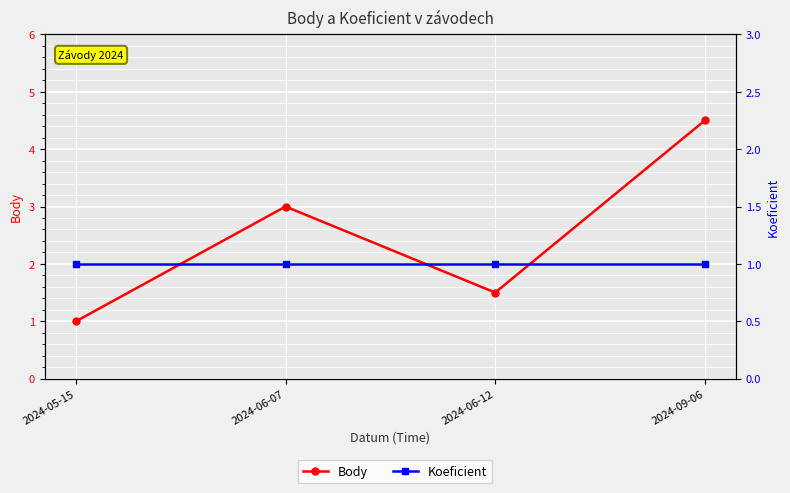

What is the sum of the Body values at 2024-09-06 and 2024-05-15?

5.5